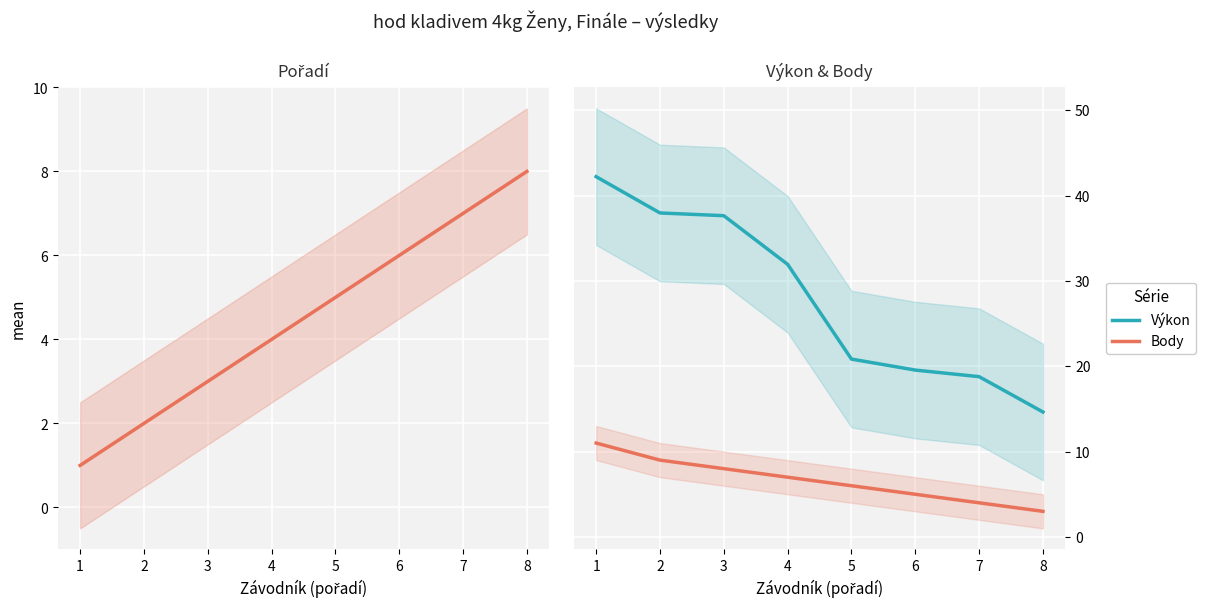

Rank the categories by Výkon value from lowest to highest.

8, 7, 6, 5, 4, 3, 2, 1